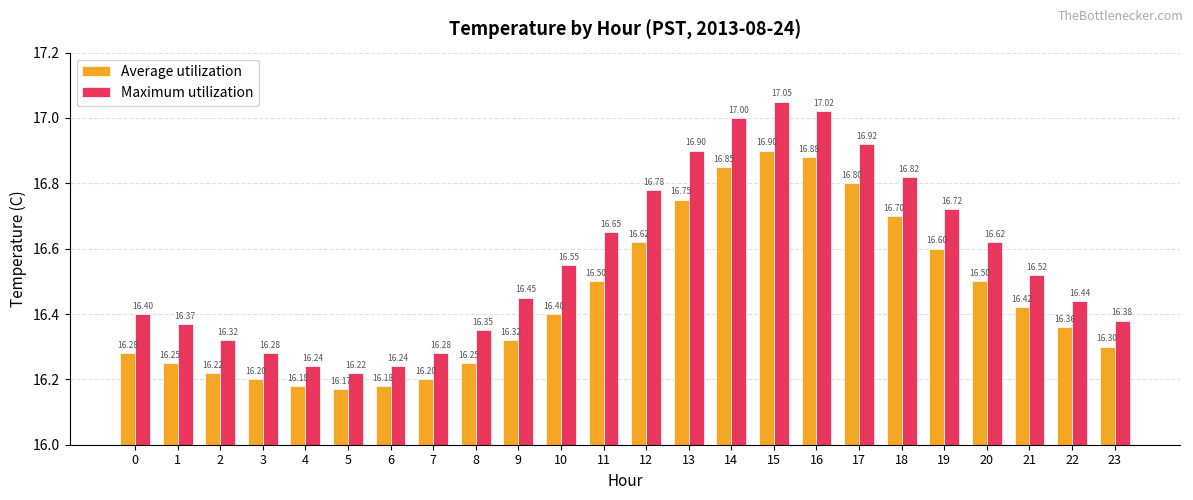

What is the highest value of the Average utilization series?

16.9